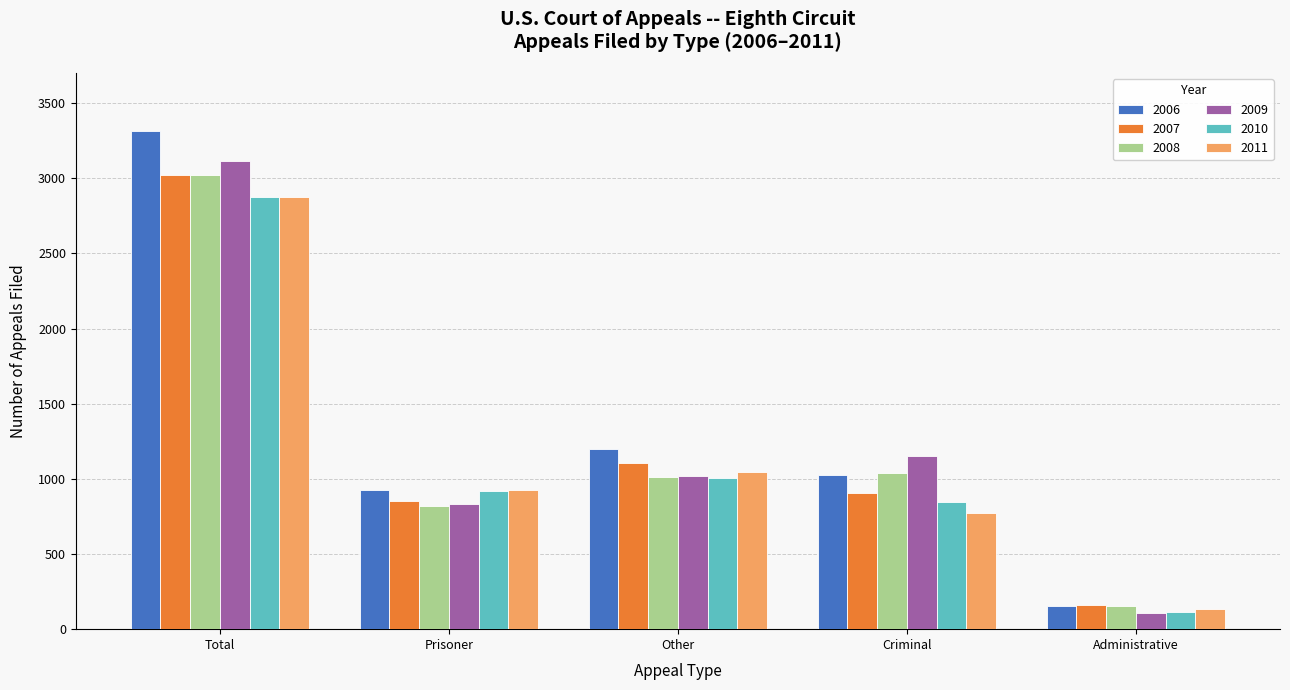

What is the label of the 2nd bar from the left?

Prisoner